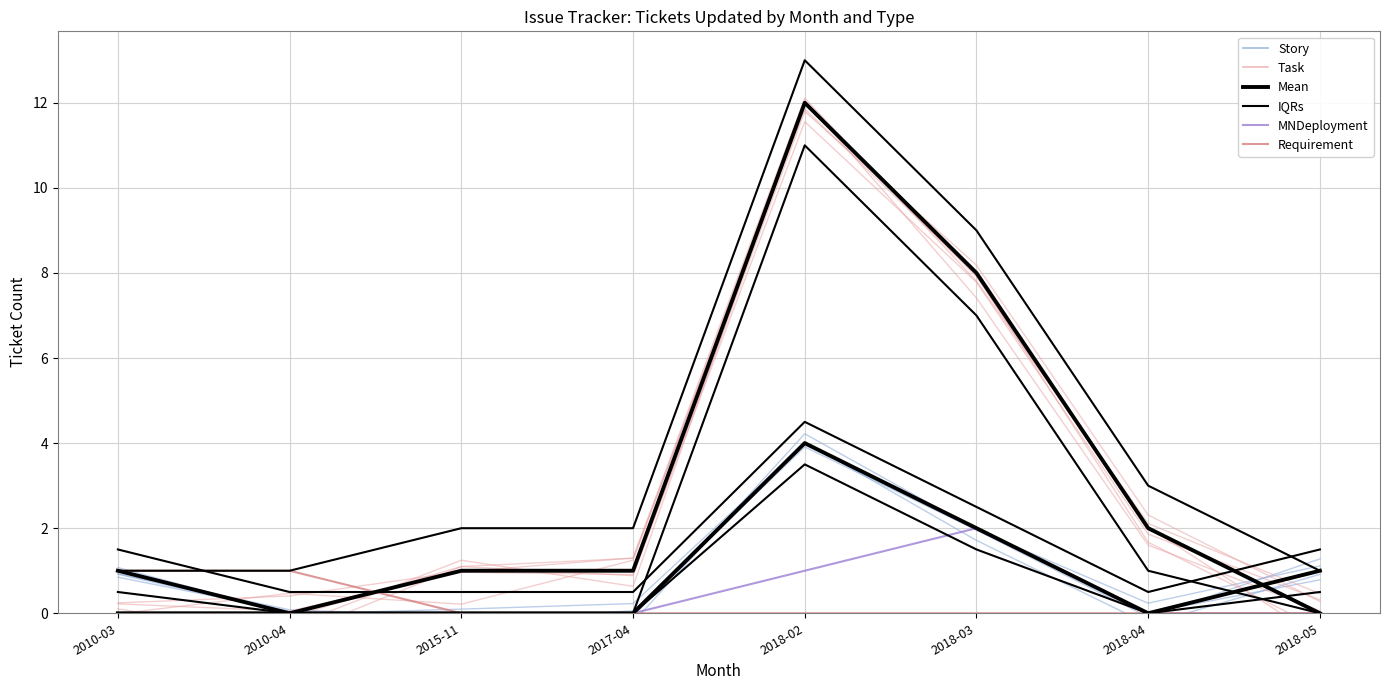

The value of MNDeployment at 2017-04 is -0.9. True or false?

False